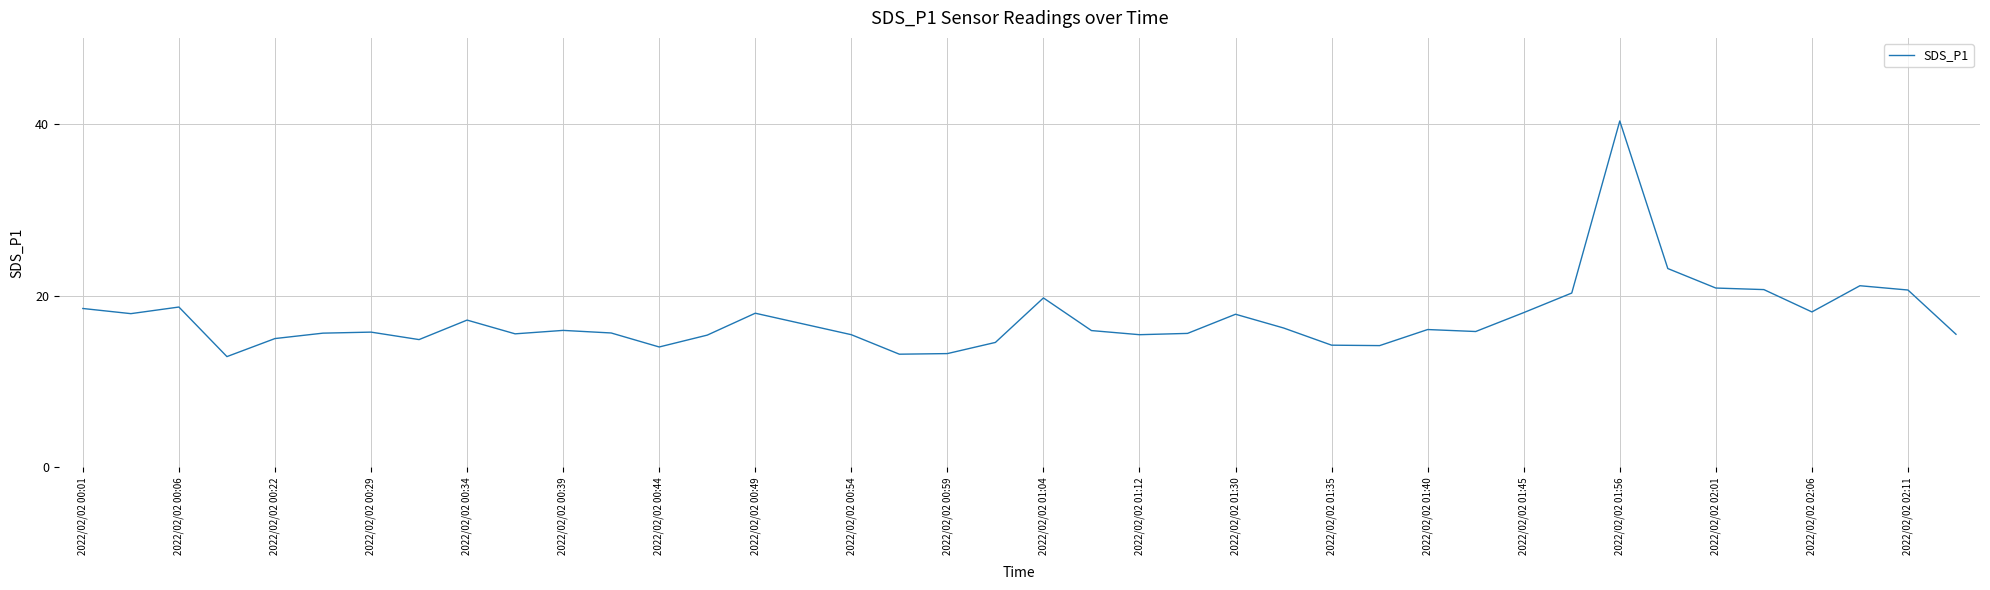

What is the difference between the maximum and minimum values?

27.4